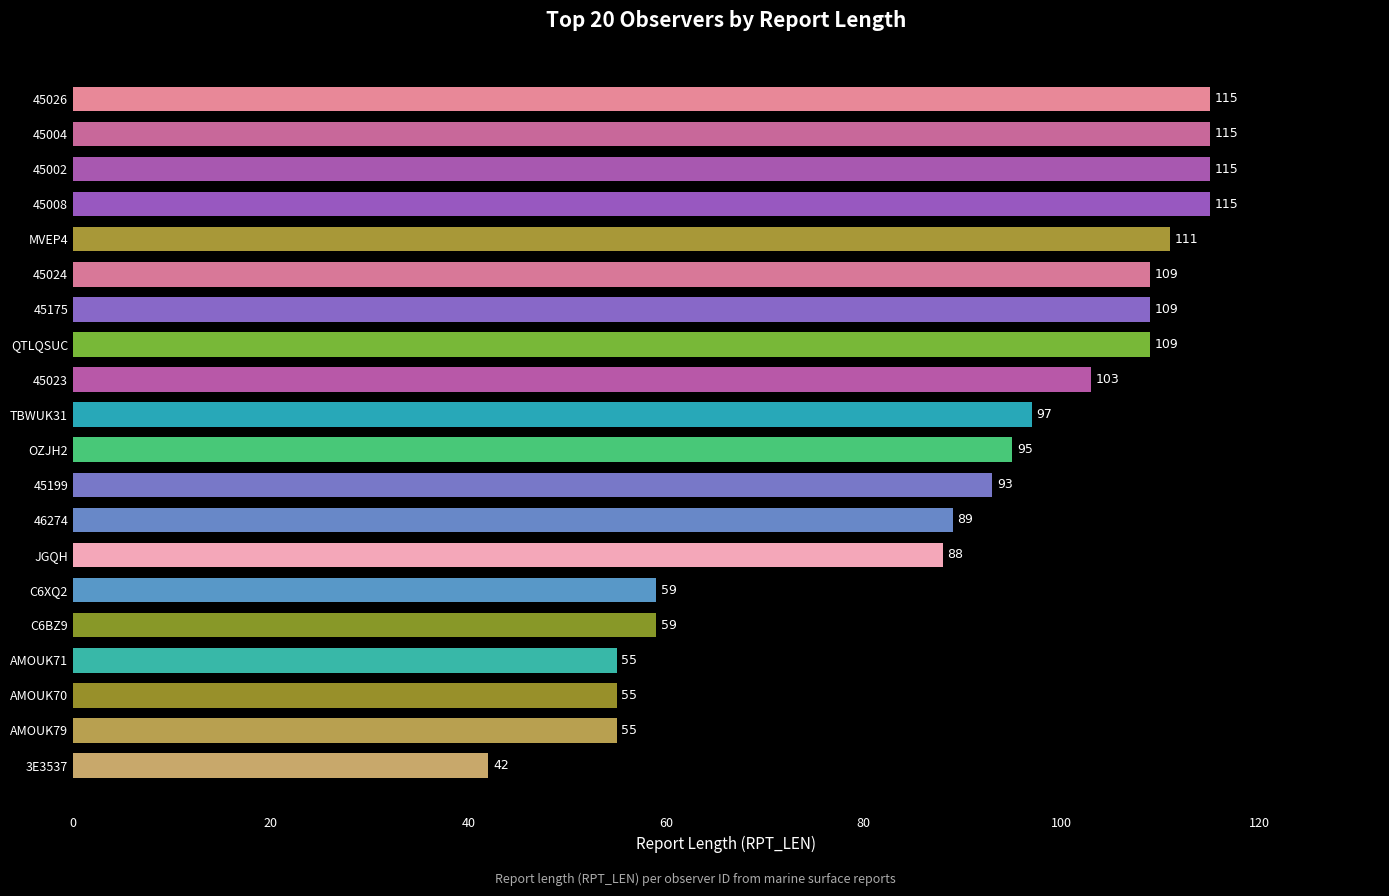

How many data points are less than 97?

10